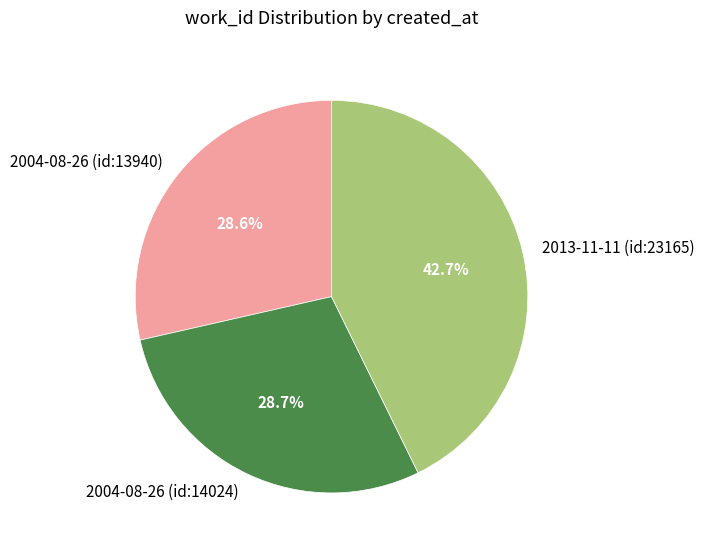

What portion of the pie excludes 2004-08-26 (id:13940)?

71.4%